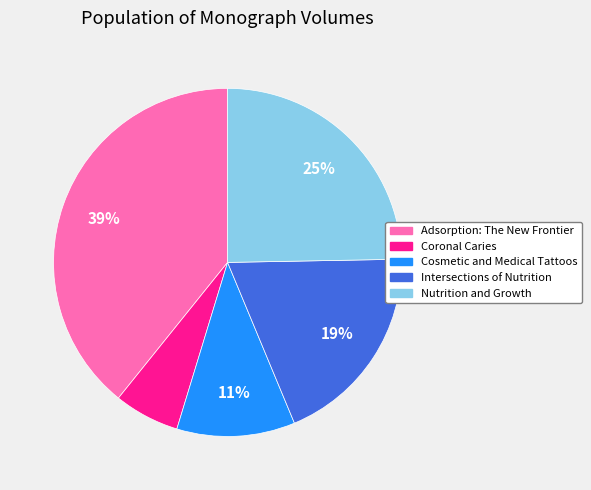

Is the sum of Coronal Caries and Cosmetic and Medical Tattoos greater than half?

No